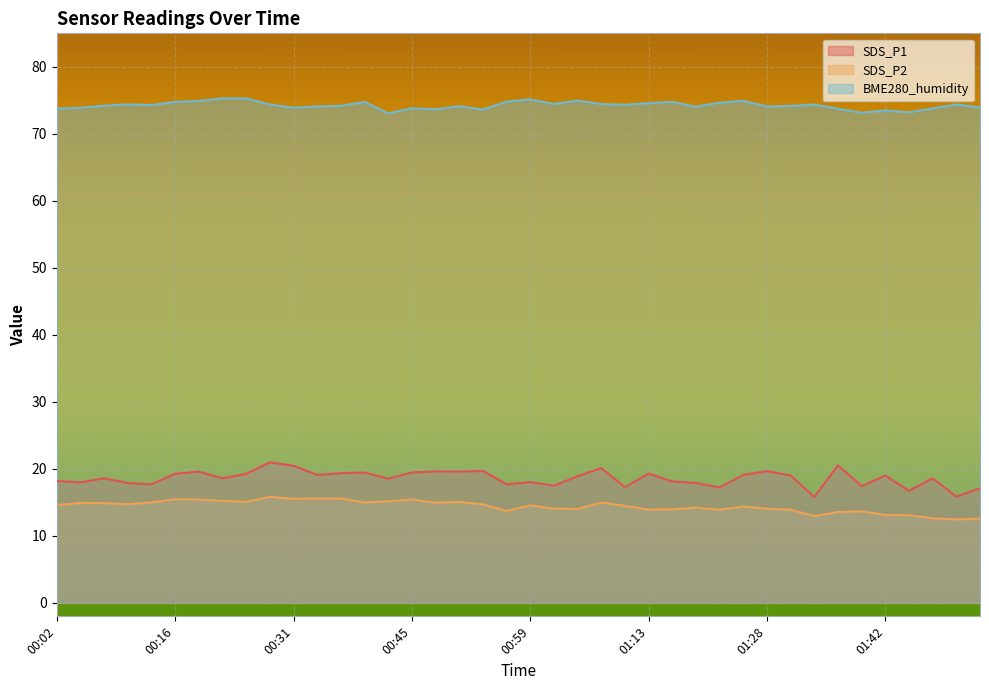

What position from the left is 00:22?

8